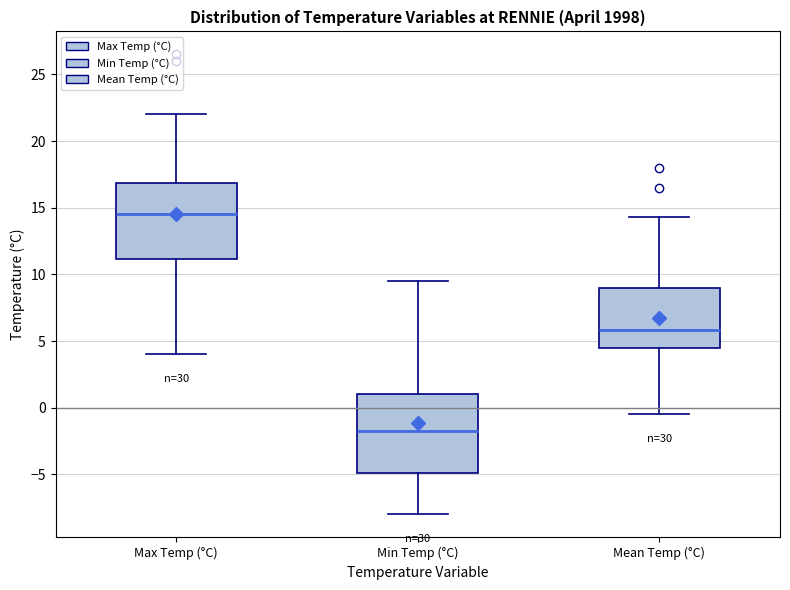

Where does the lower whisker of the box for Max Temp (°C) end on the y-axis? The values are not printed on the chart, so give them approximately, as read against the axis.

4.0